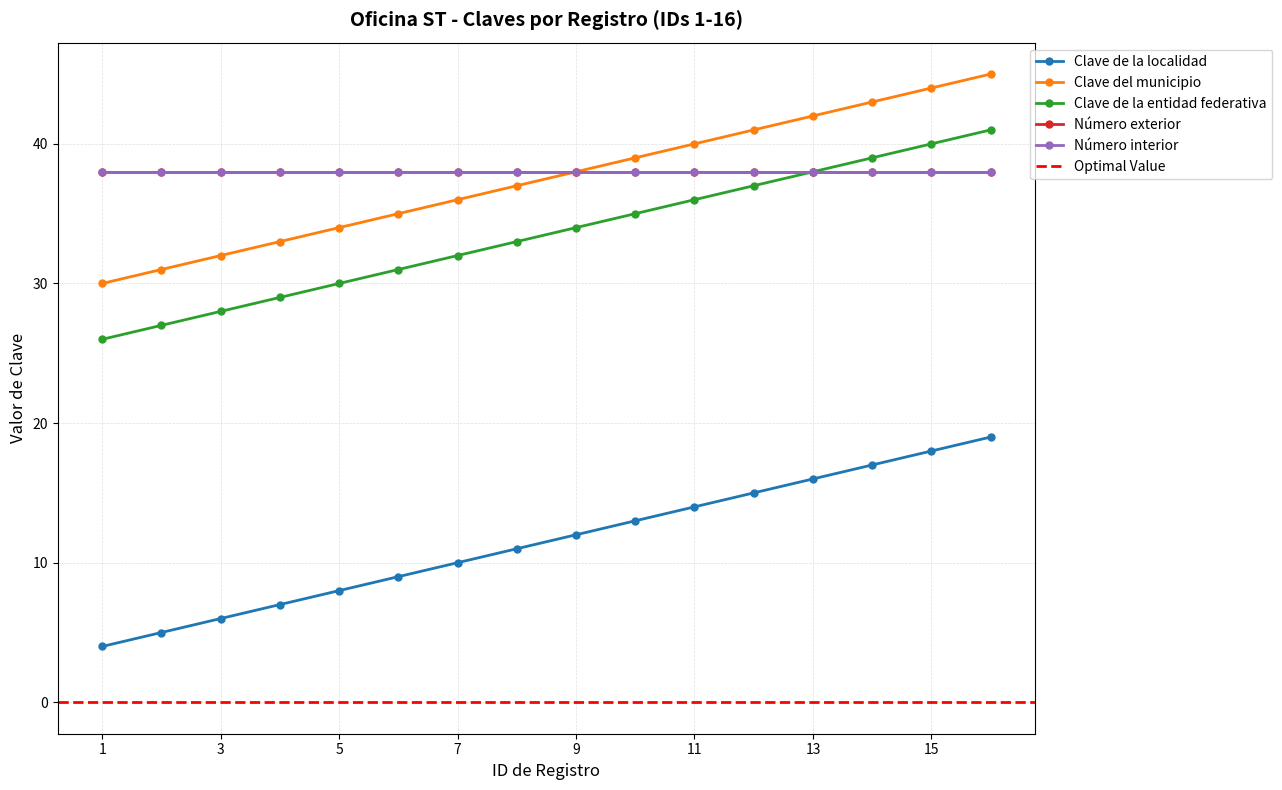

At which category is the sum across all series the highest?

16